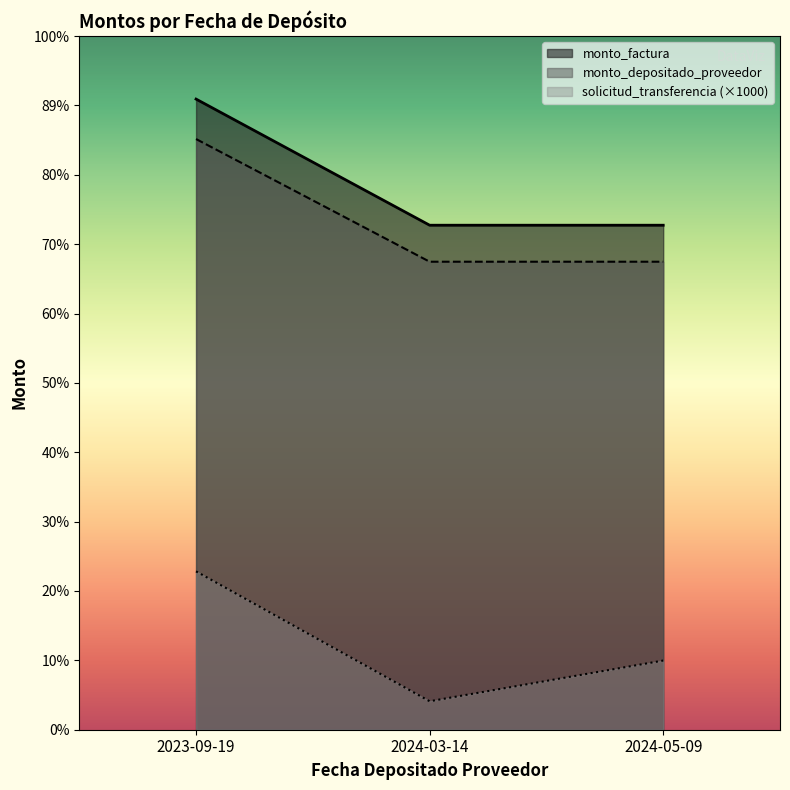

The monto_factura series shows 530463115 at 2023-09-19. True or false?

True